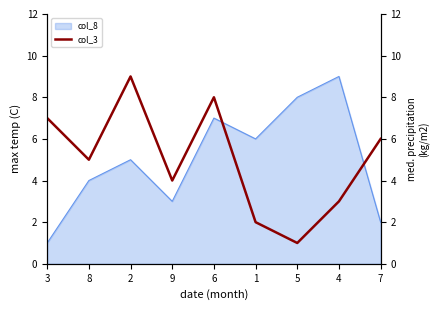

What is the label of the 3rd point from the left?

2